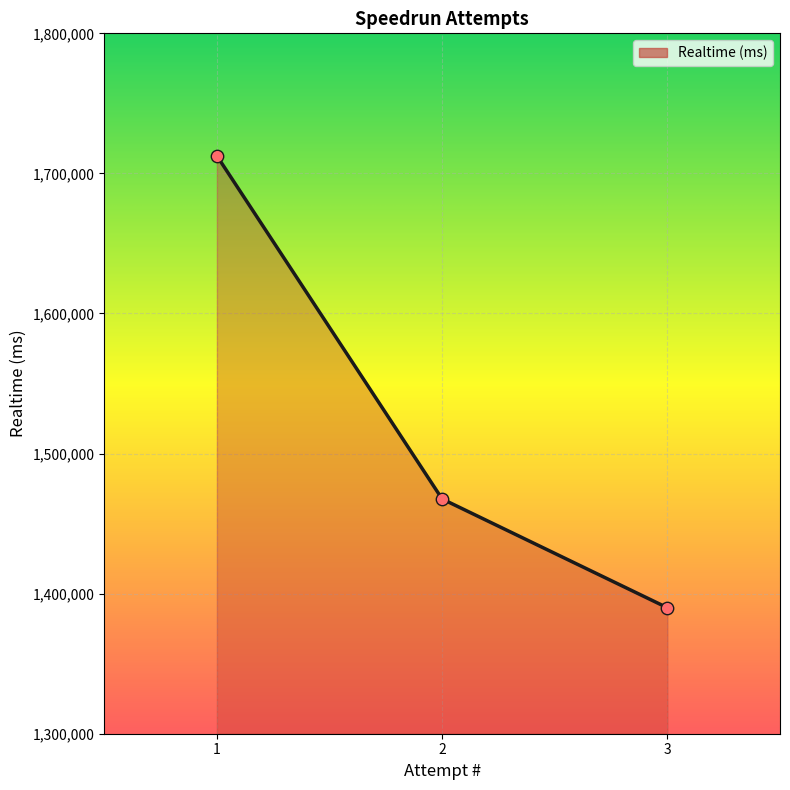

Which has a higher value, 2 or 3?

2